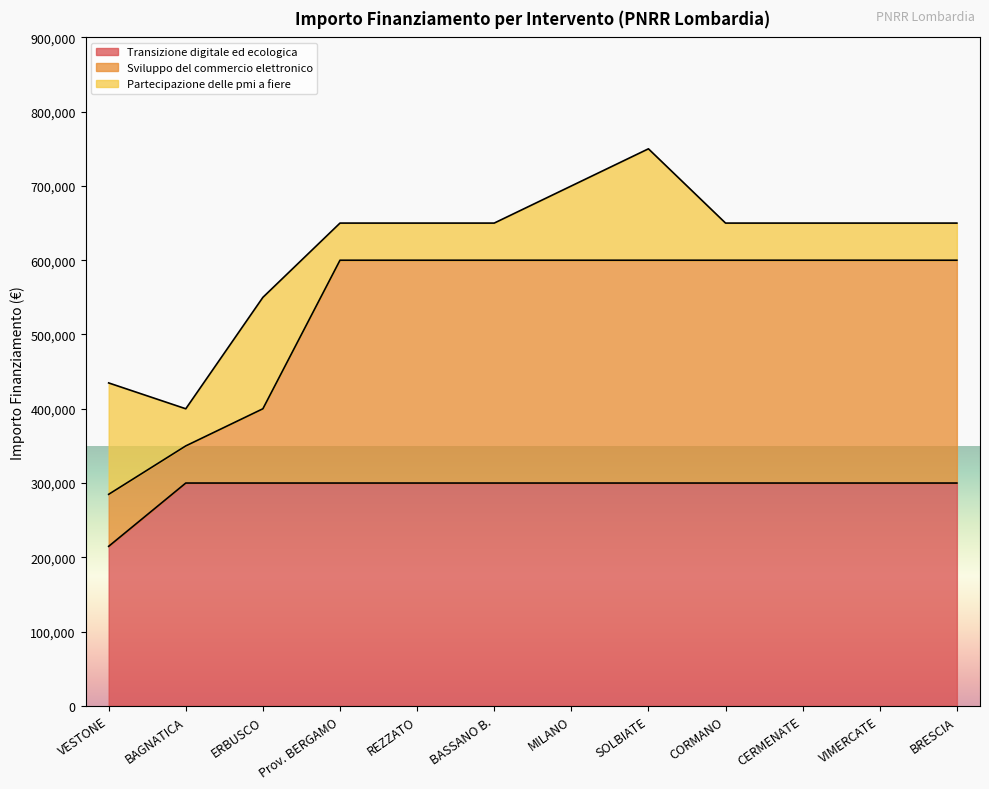

What is the maximum value for Transizione digitale ed ecologica?

300000